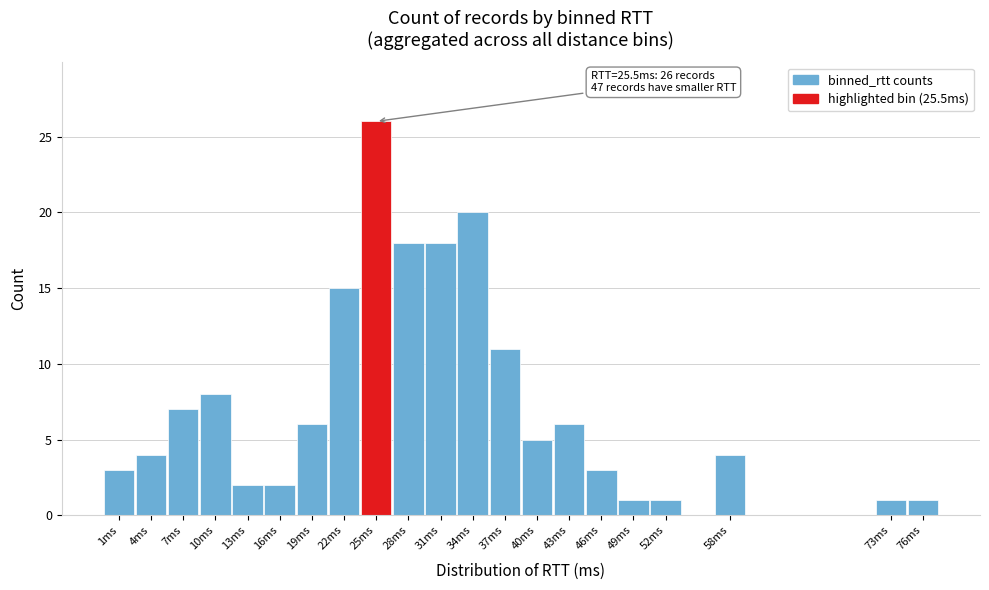

Reading left to right, list all the values displayed in this chart.

3	4	7	8	2	2	6	15	26	18	18	20	11	5	6	3	1	1	4	1	1